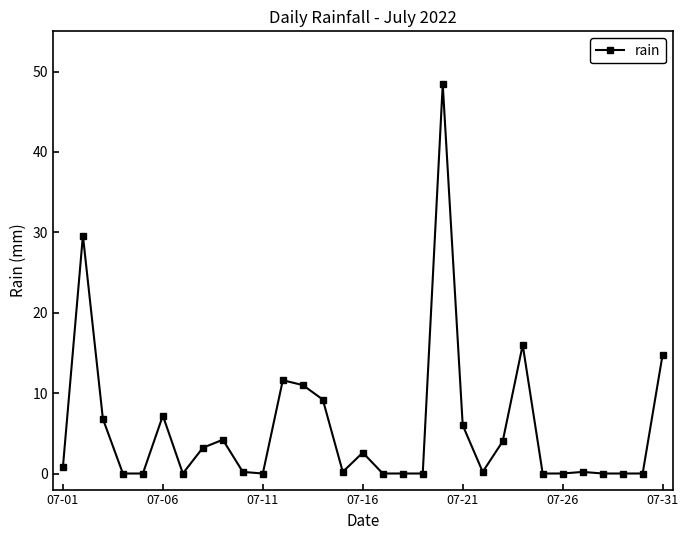

What is the maximum value shown in the chart?

48.4